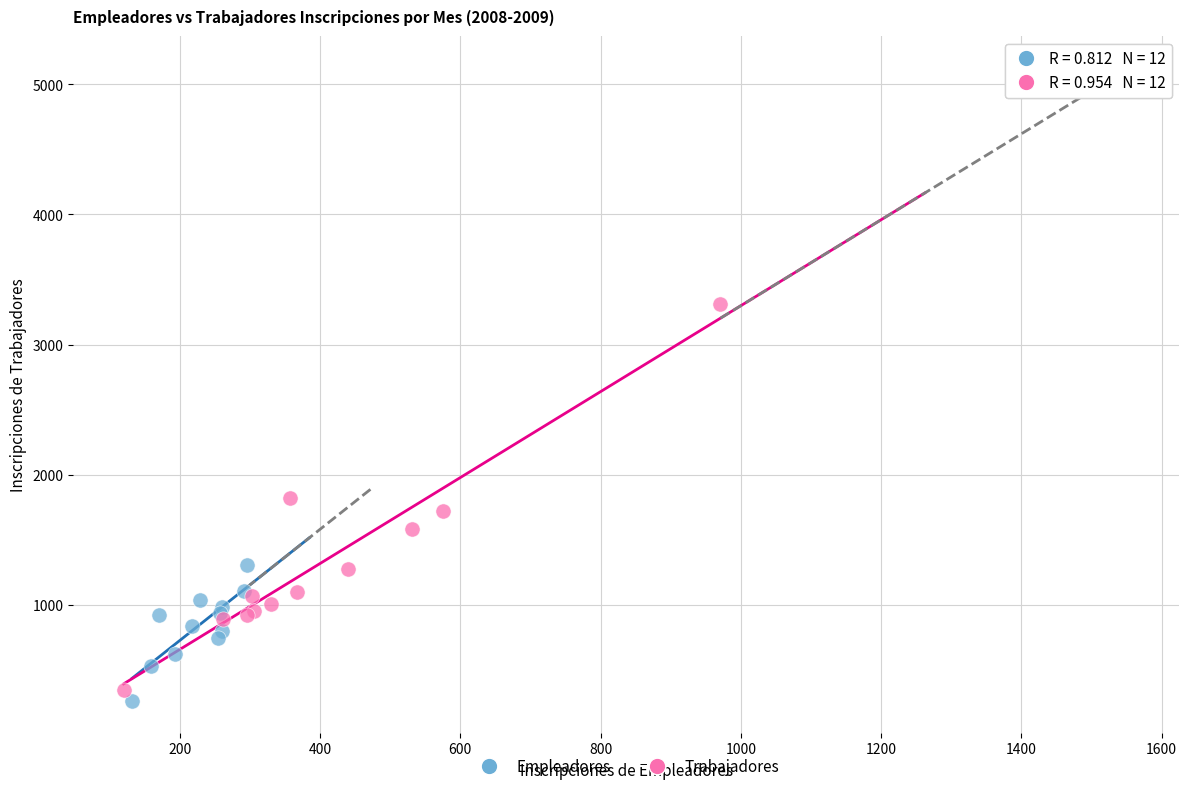

What are all the series names shown in the legend?

Empleadores, Trabajadores